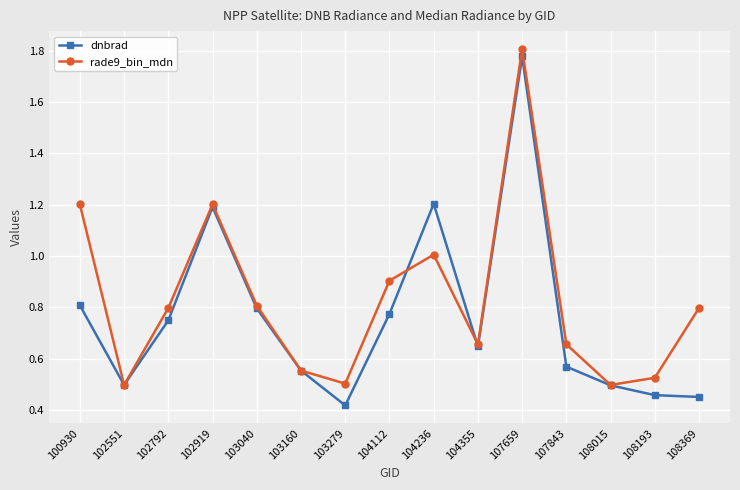

At how many categories does at least one series exceed 1?

4